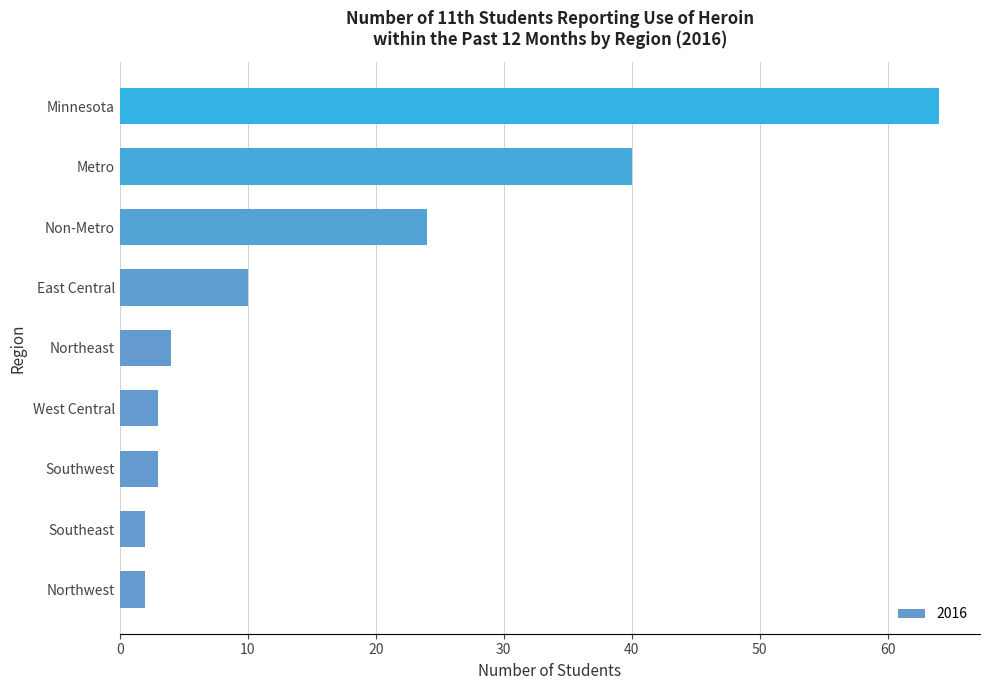

Does the chart contain any negative values?

No